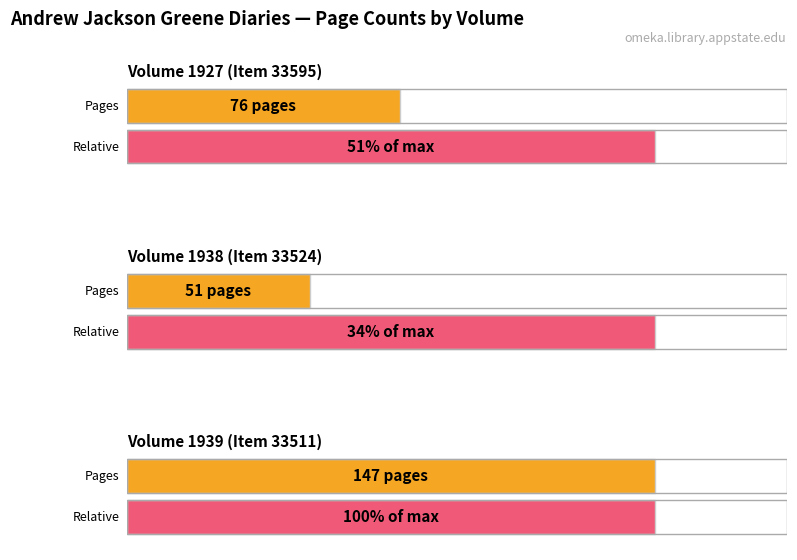

Reading right to left, transcribe all the data shown in this chart.

Volume 1939 (Item 33511)=147	Volume 1938 (Item 33524)=51	Volume 1927 (Item 33595)=76